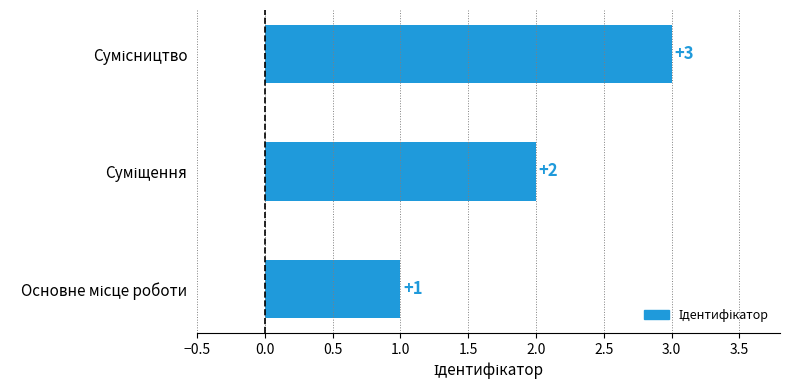

How many values are between 1 and 3?

3